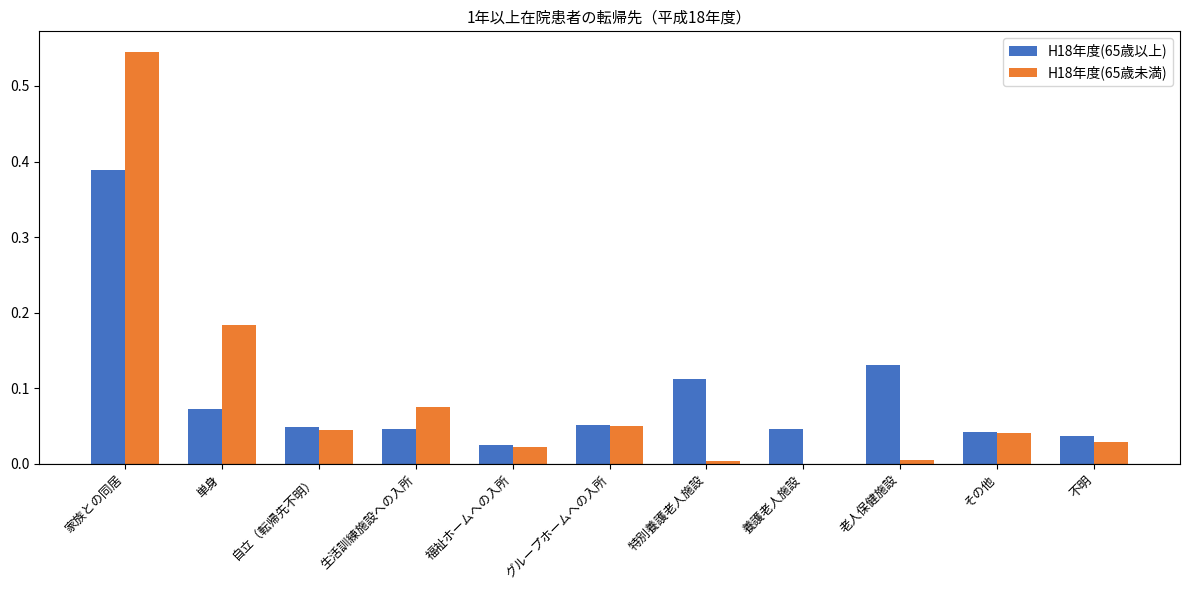

Is the value of H18年度(65歳以上) at 養護老人施設 greater than the value of H18年度(65歳未満) at 家族との同居?

No